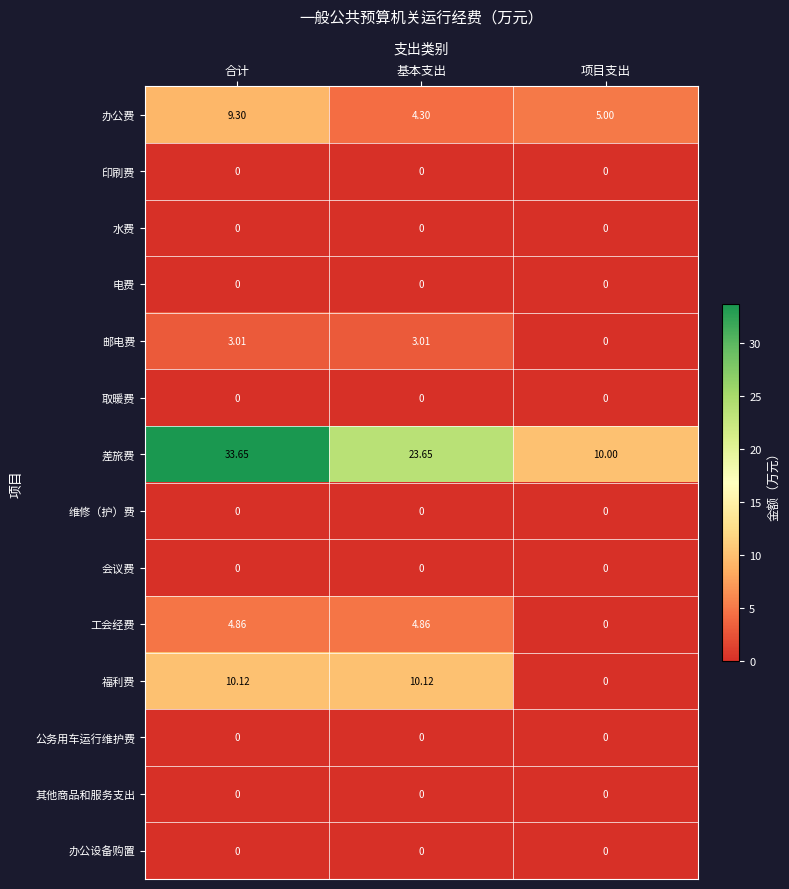

At which label does 邮电费 first exceed 3?

合计